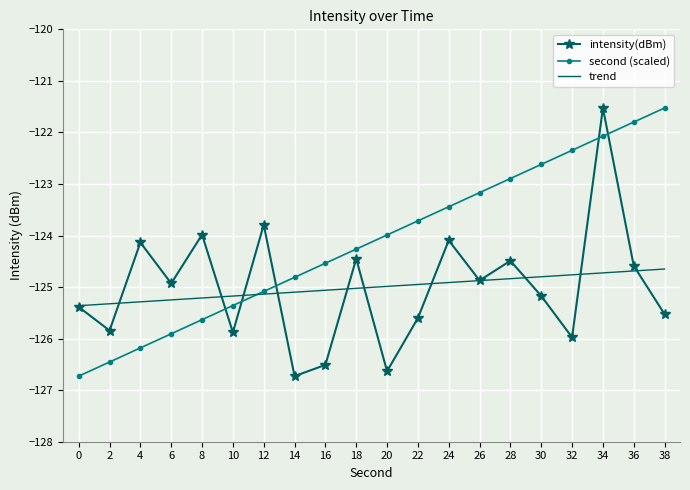

In intensity(dBm), how many points are higher than both neighbors (excluding endpoints)?

7